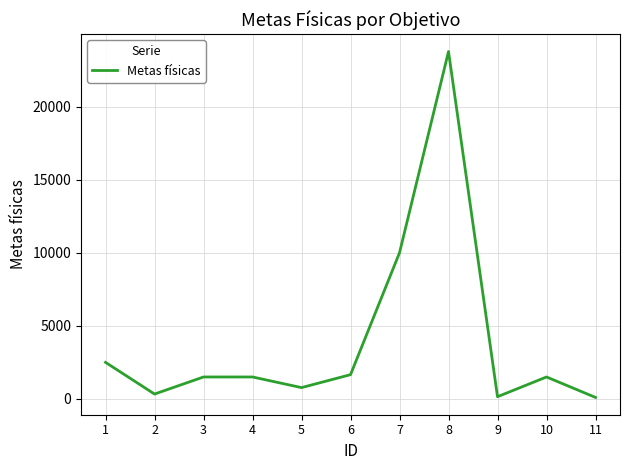

What is the average value?

3980